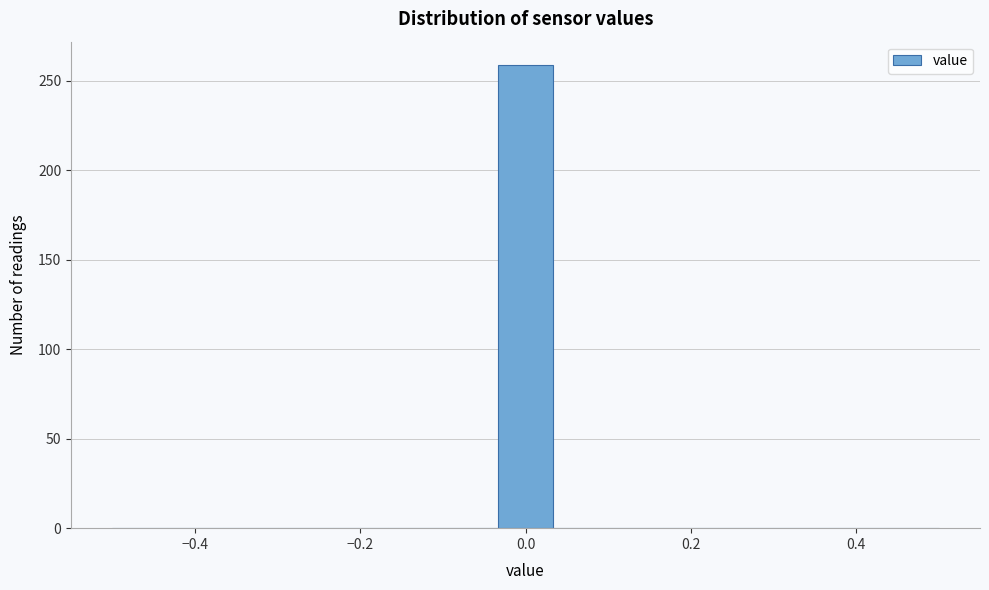

Read against the x-axis, roughly where is the centre of the tallest bar?

0.00